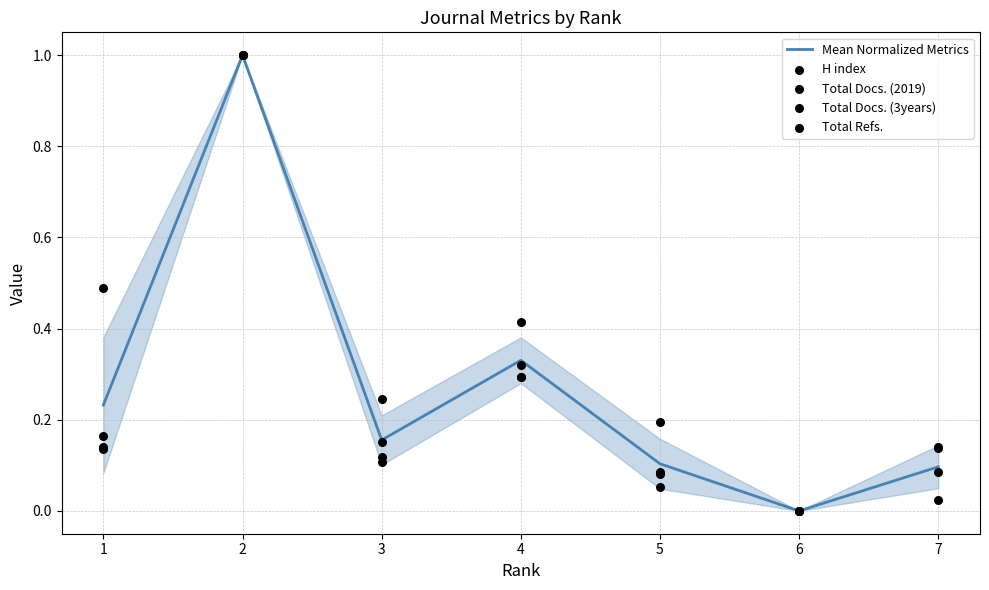

At which category is the sum across all series the highest?

2